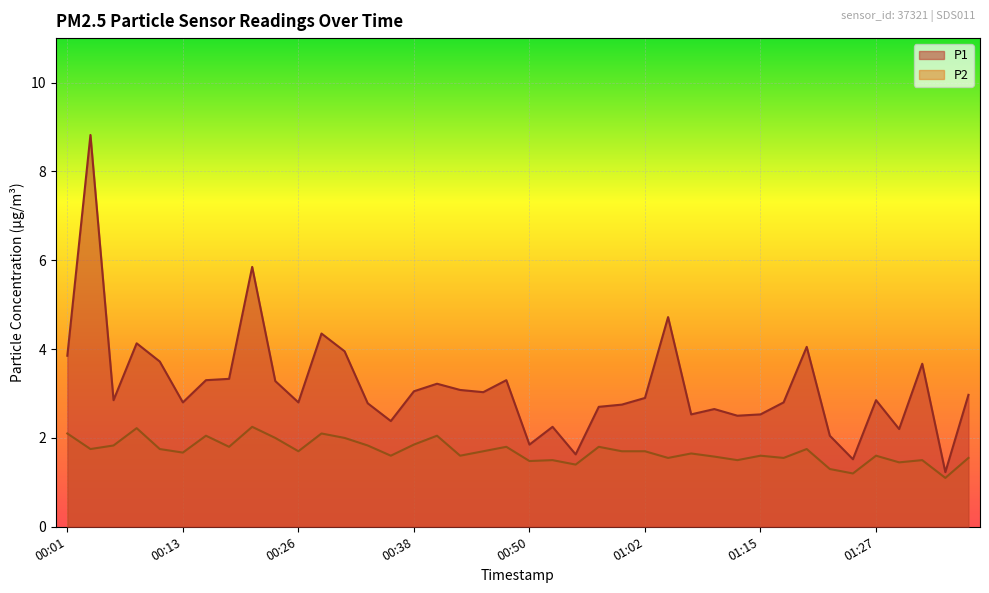

True or false: P2 and P1 intersect in this chart.

False